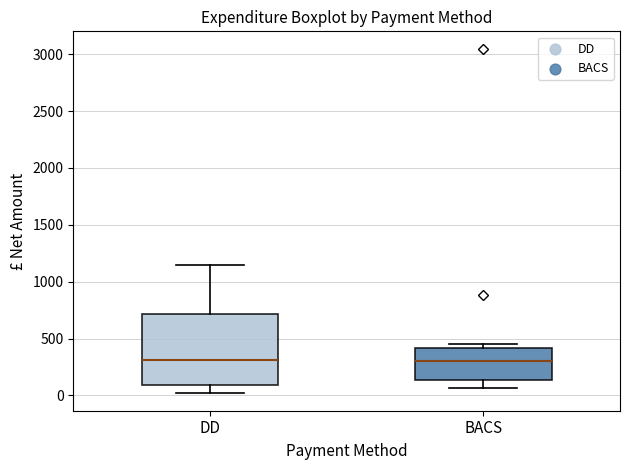

Where is the lower edge of the box for DD on the y-axis? The values are not printed on the chart, so give them approximately, as read against the axis.

100